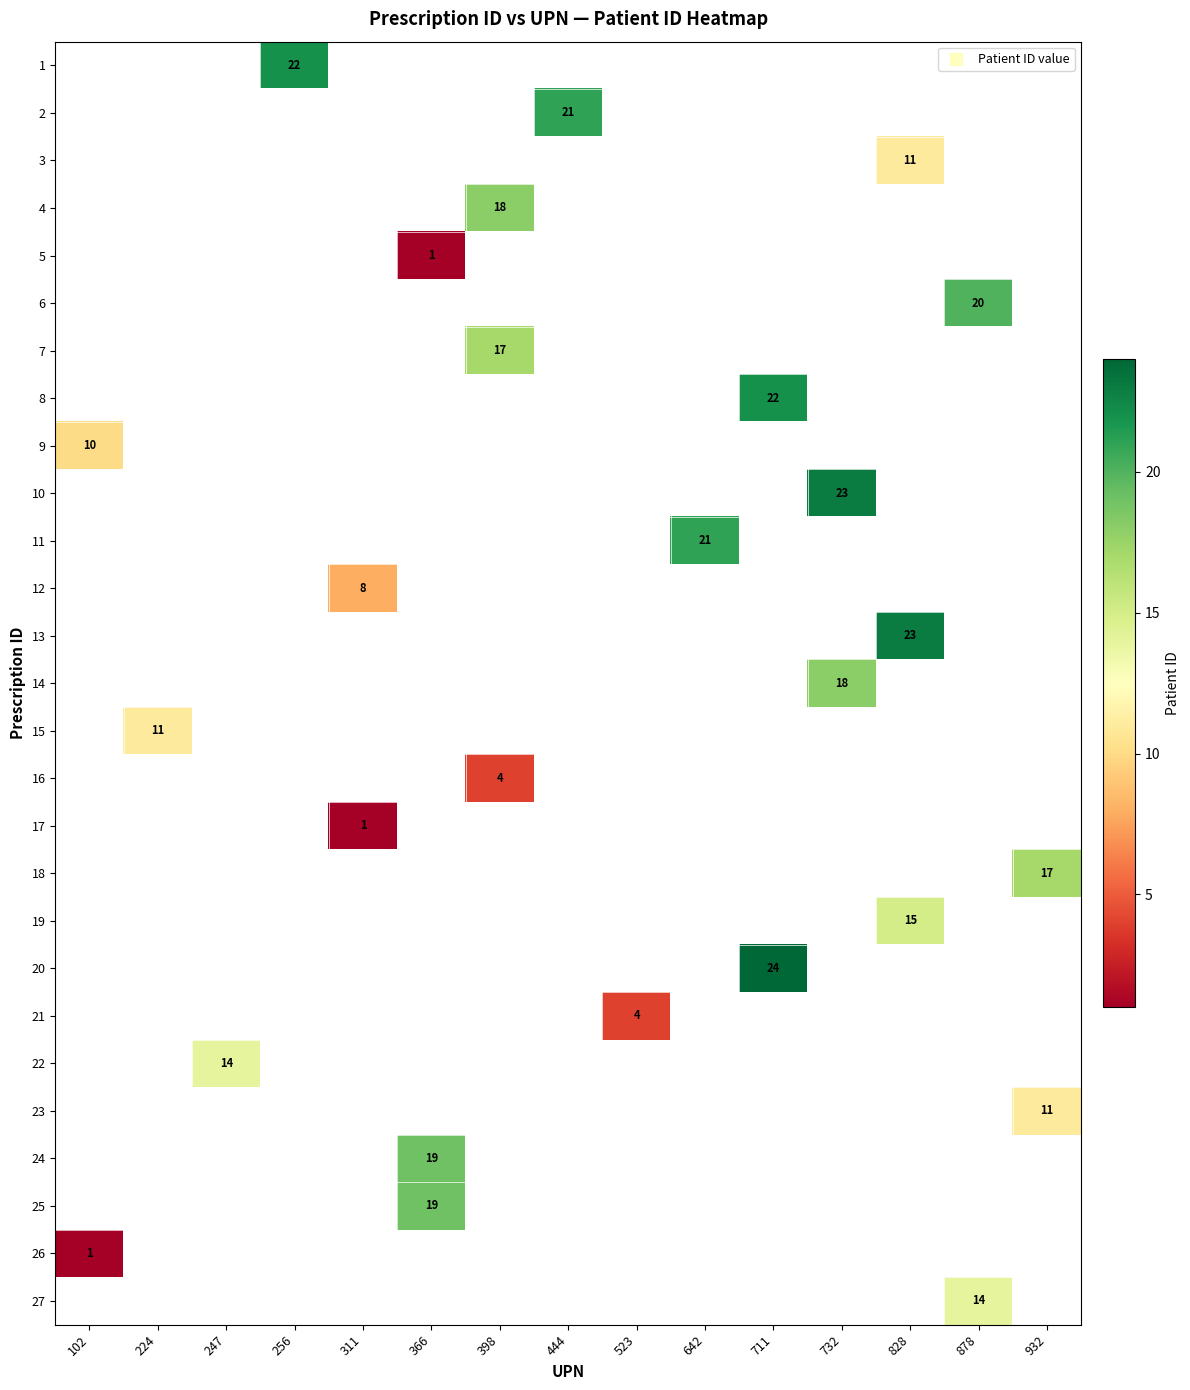

Which series has the largest range (max minus min)?

9